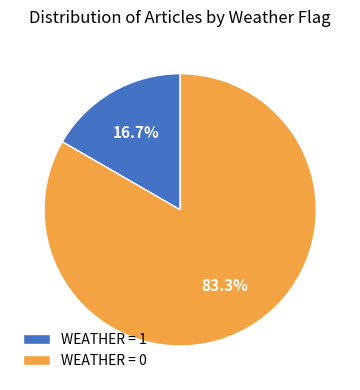

Which has a higher value, WEATHER = 0 or WEATHER = 1?

WEATHER = 0